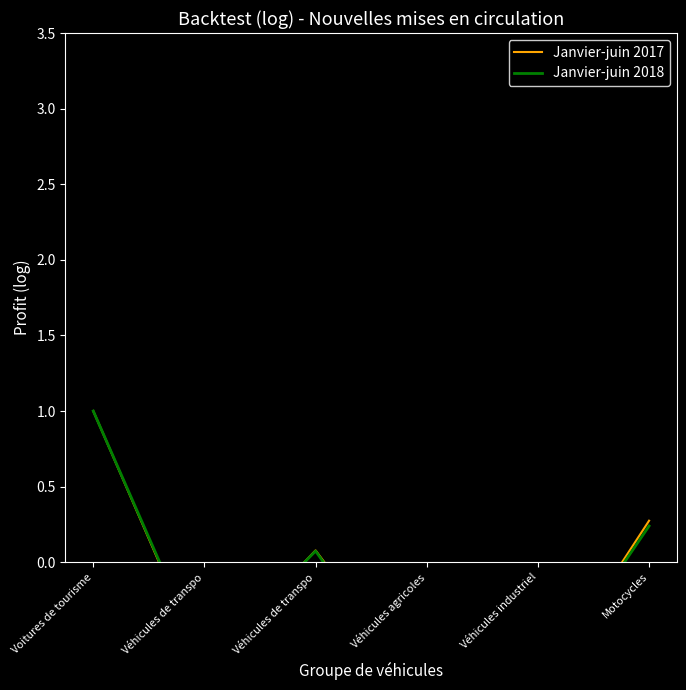

What is the maximum value shown in the chart?

1.0